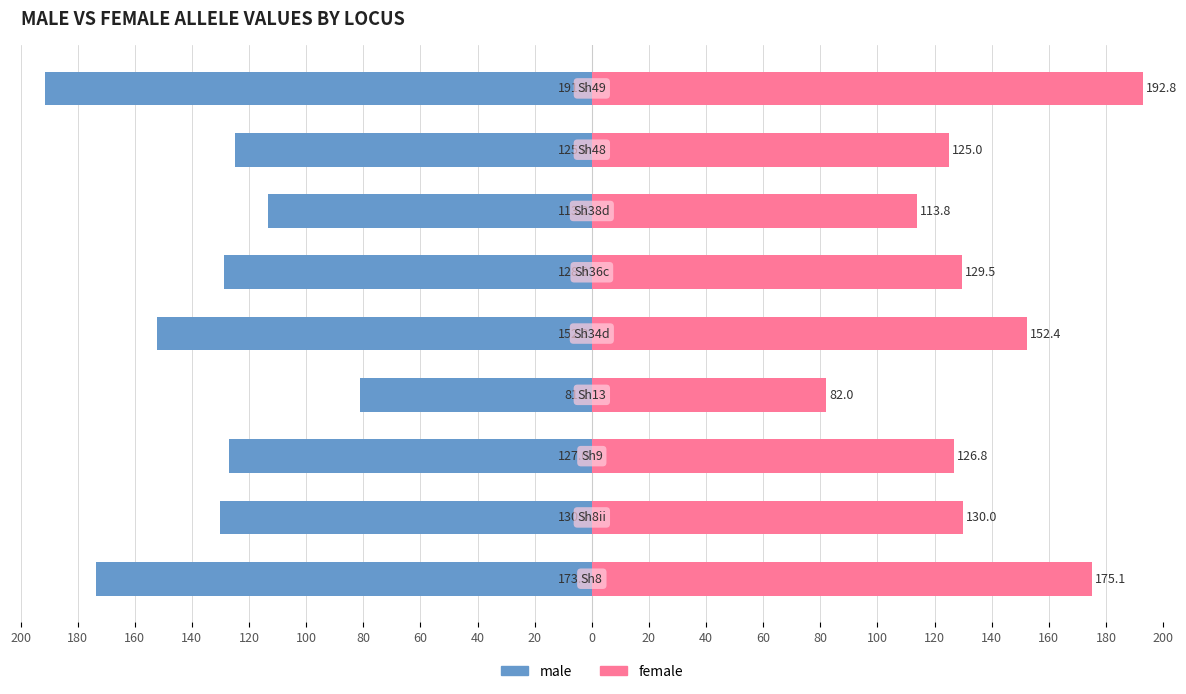

At how many categories does at least one series exceed -129?

9